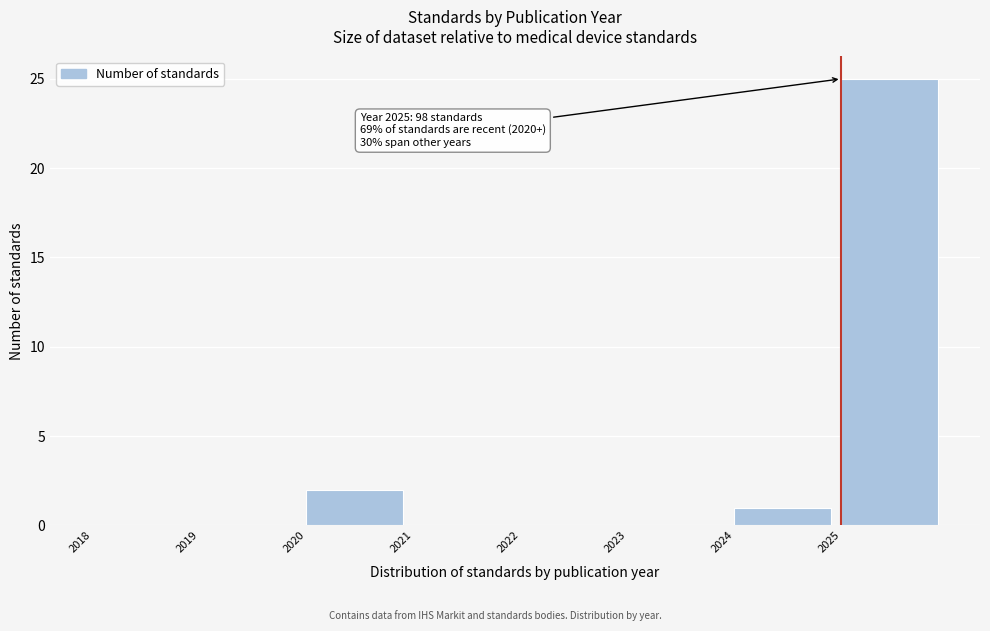

Which range on the x-axis has the tallest bar?

2025 to 2026